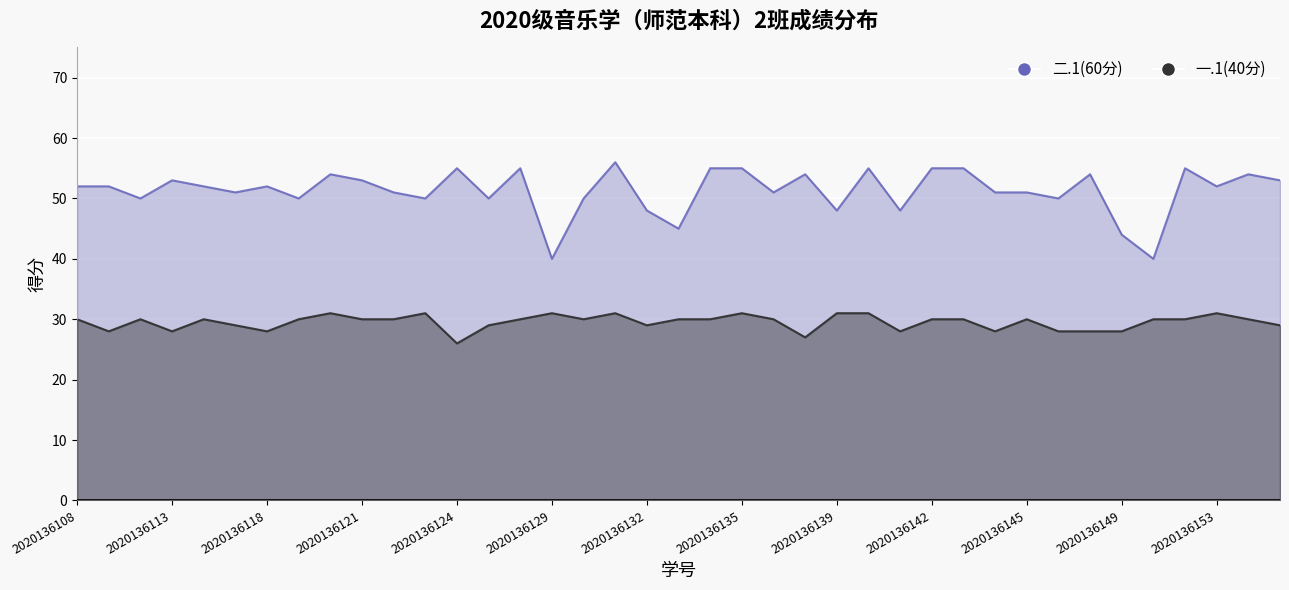

At which label does 二.1(60分) first exceed 52?

2020136113